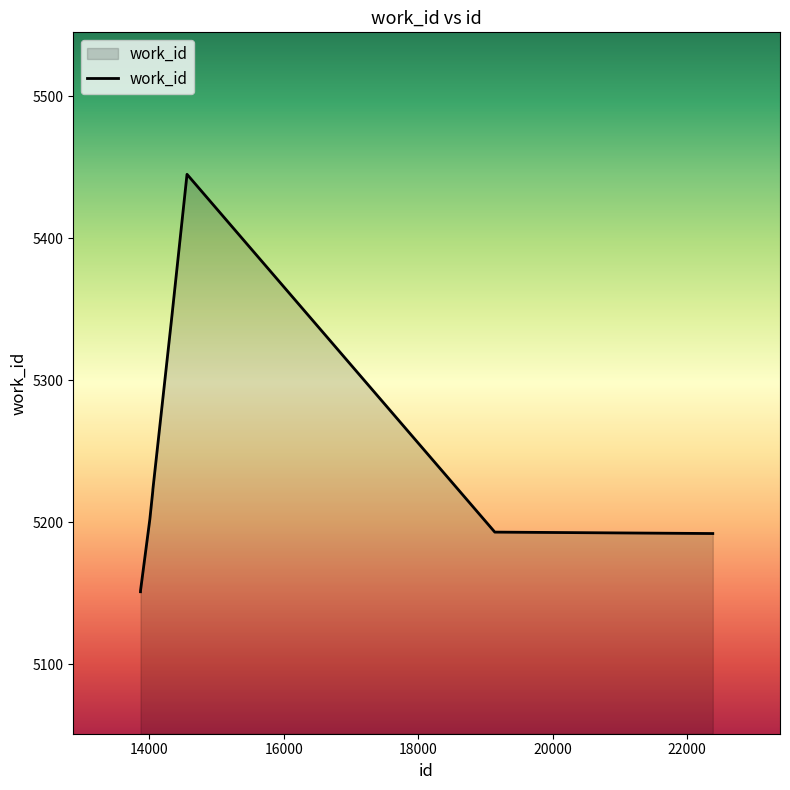

What is the greatest value displayed?

5445